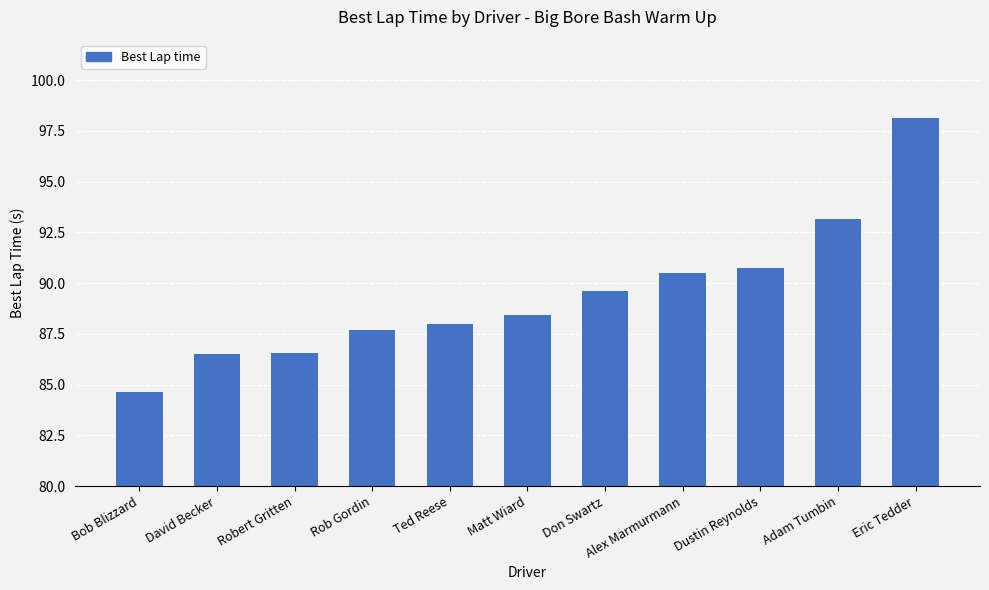

Does the chart contain stacked bars?

No